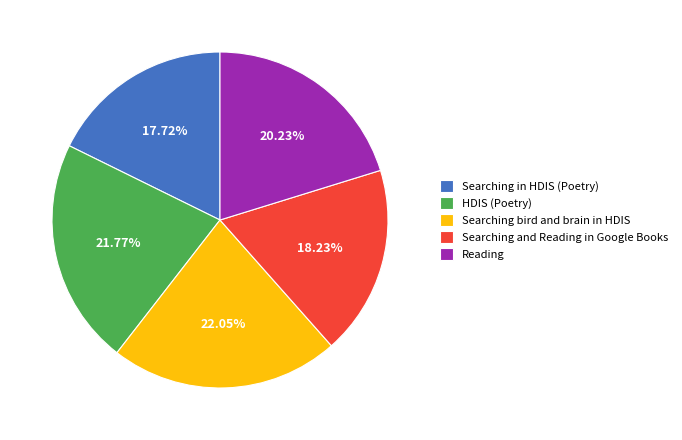

Does Reading represent more than half of the total?

No